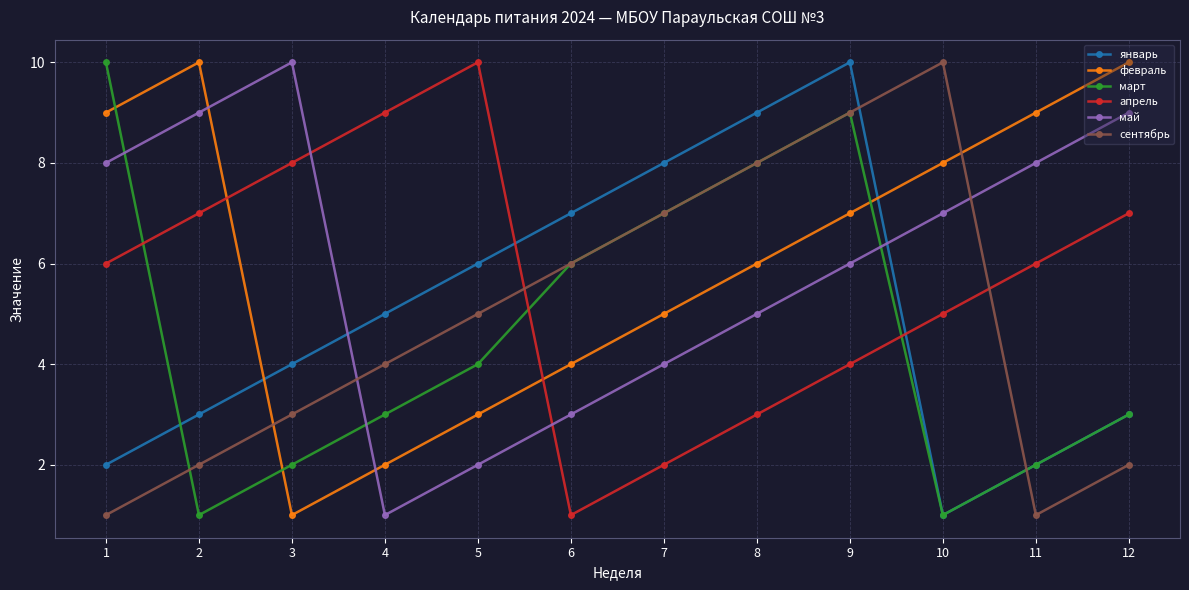

What is the total value across all series at 12?

34